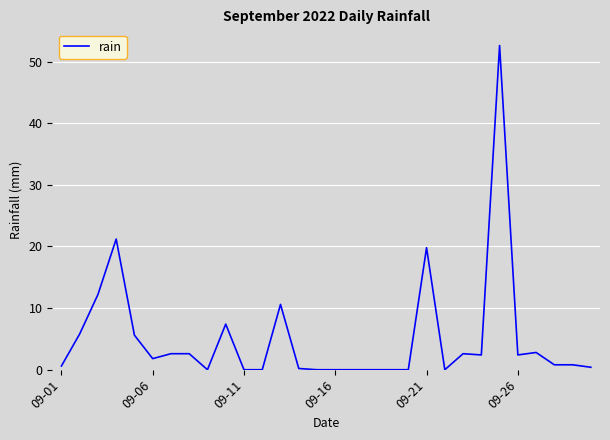

What is the difference between the maximum and minimum values?

52.6